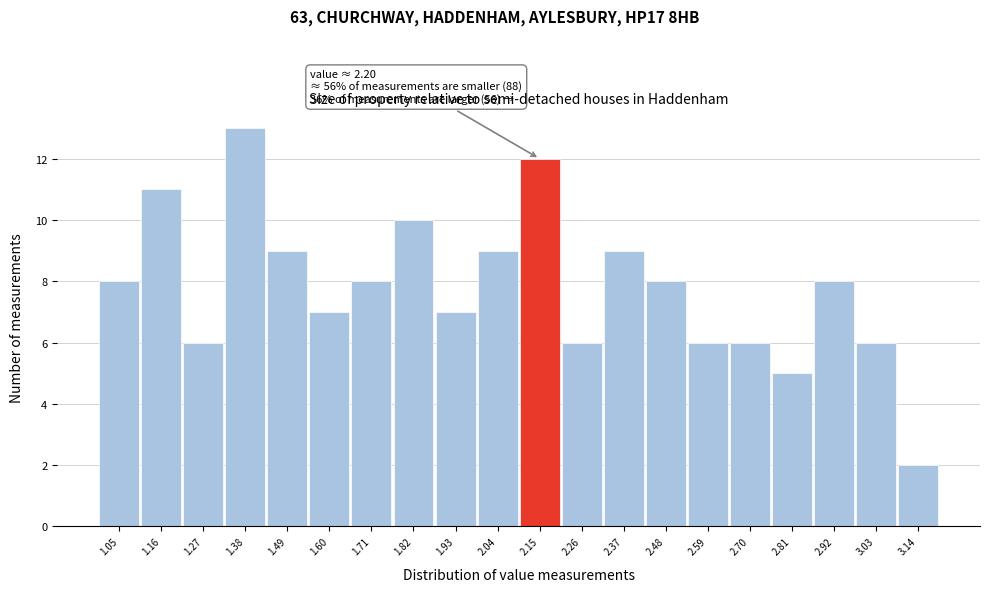

Which range on the x-axis has the tallest bar?

1.33 to 1.44